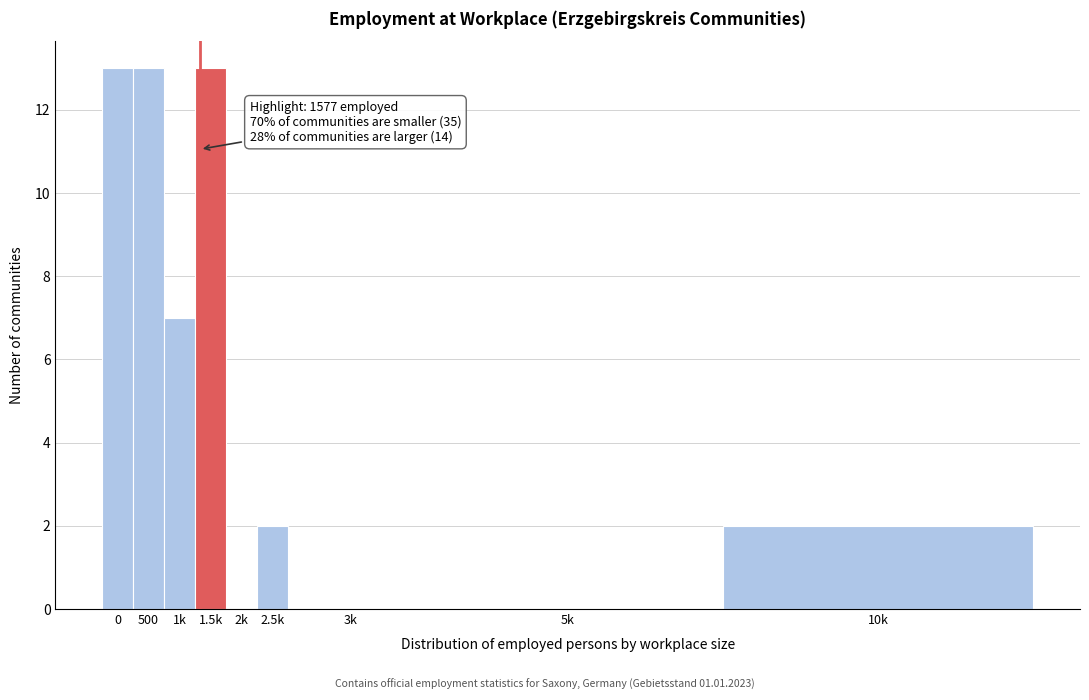

Reading left to right, transcribe all the data shown in this chart.

0=13	500=13	1k=7	1.5k=13	2k=0	2.5k=2	3k=0	5k=0	10k=2